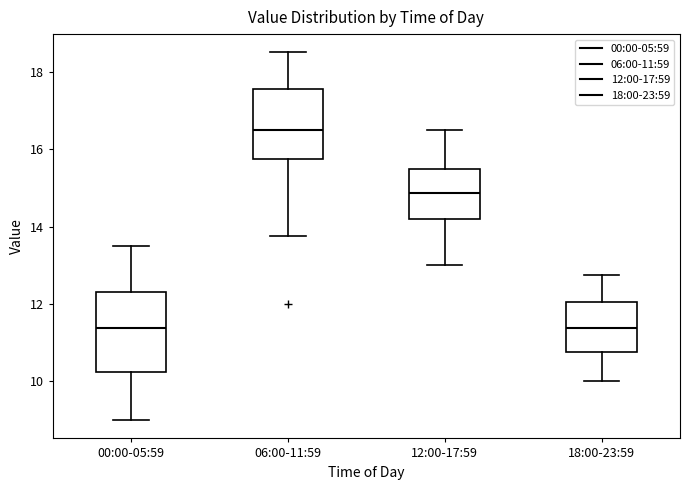

Which box has the highest median line?

06:00-11:59